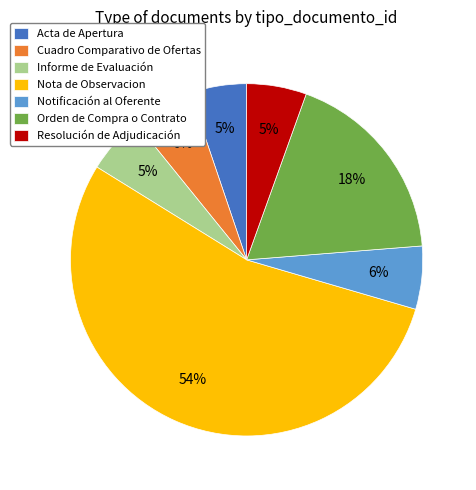

To the nearest percent, what percentage of the pie is Orden de Compra o Contrato?

18%